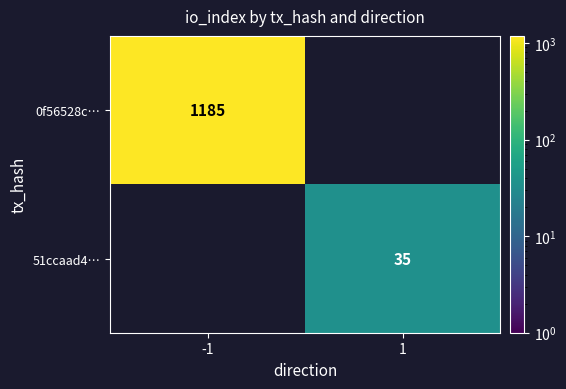

What is the minimum value shown in the chart?

35.0